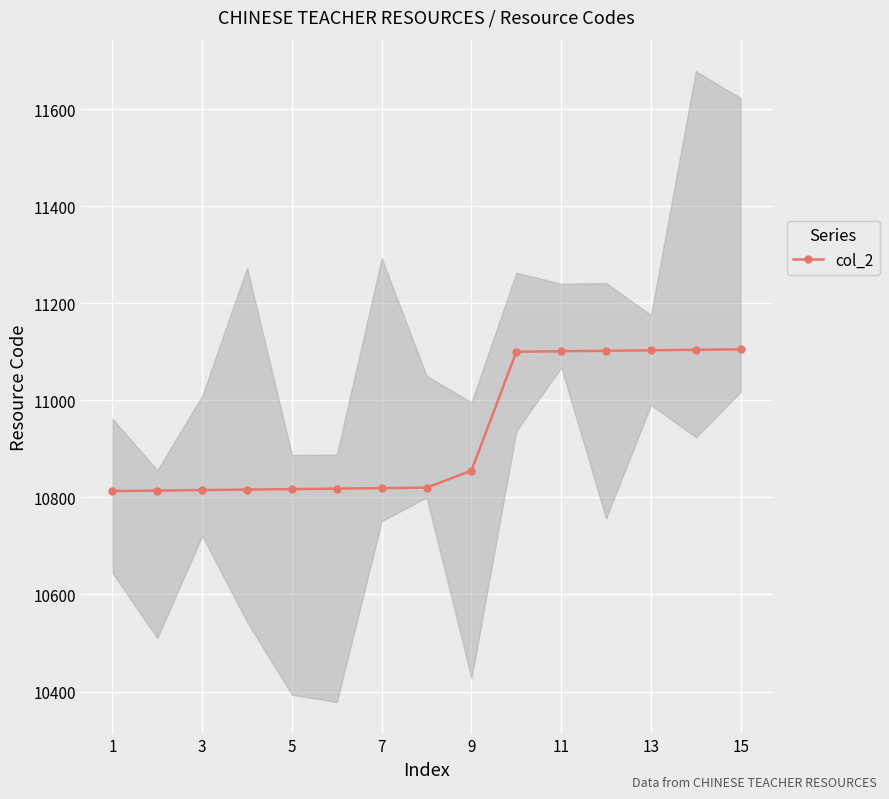

What is the maximum value for col_2?

11105